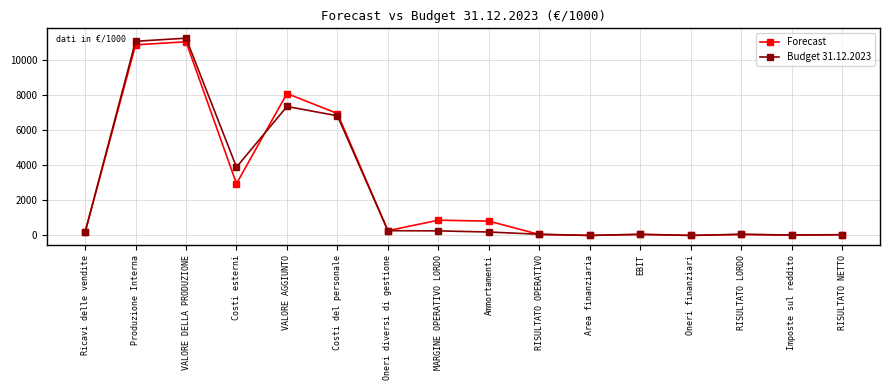

Is the value of Budget 31.12.2023 at EBIT greater than the value of Forecast at Costi del personale?

No